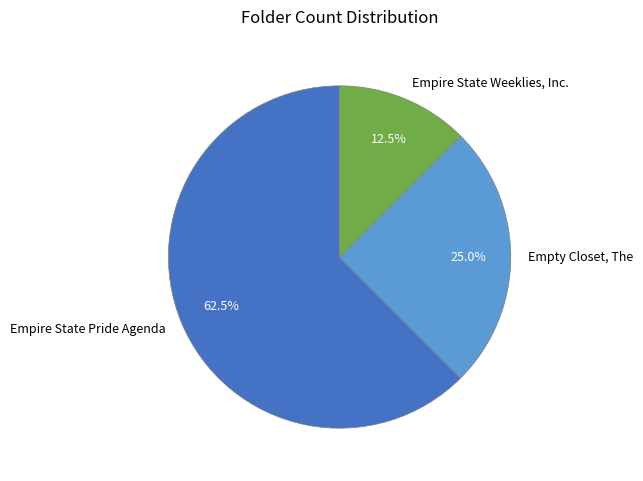

Is it true that Empty Closet, The is 18% of the pie?

False